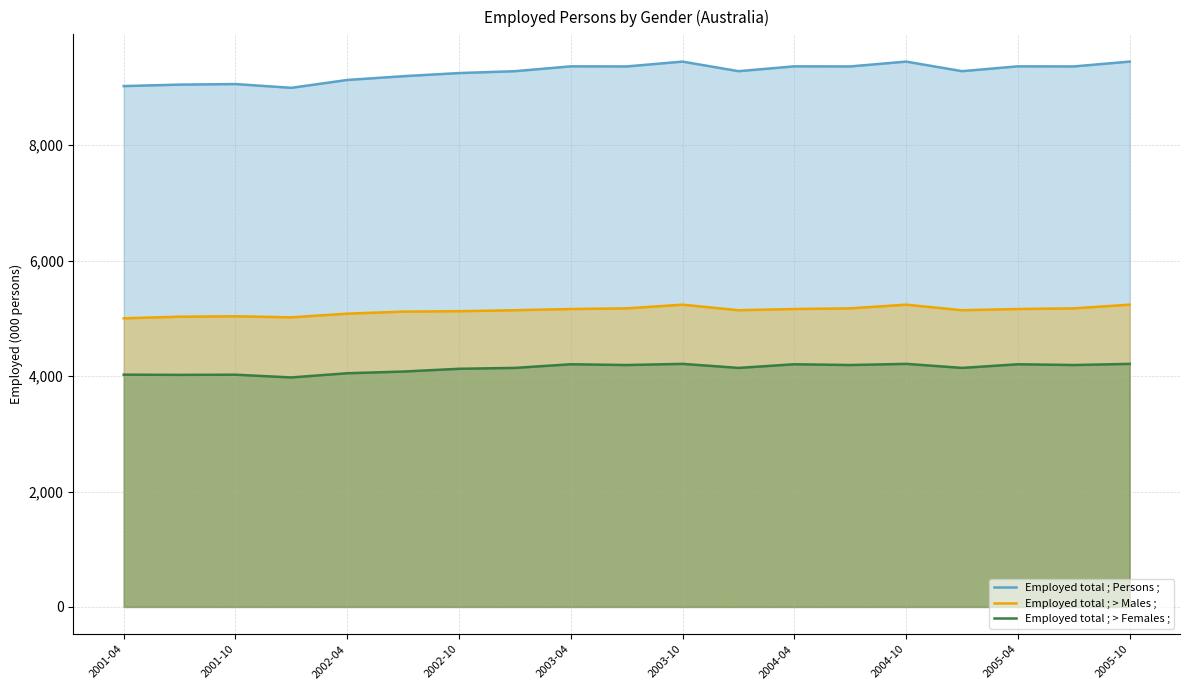

At how many categories does at least one series exceed 8083?

19